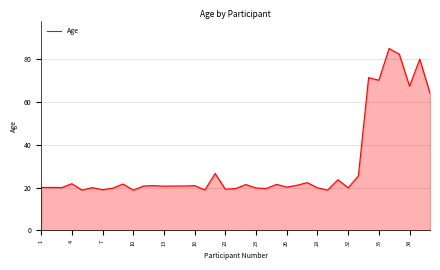

Does the chart have visible grid lines?

Yes